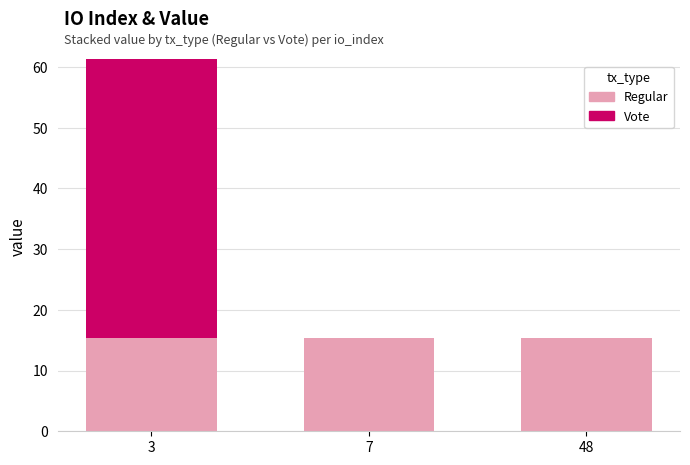

What is the sum of the Regular values at 3 and 7?

30.7